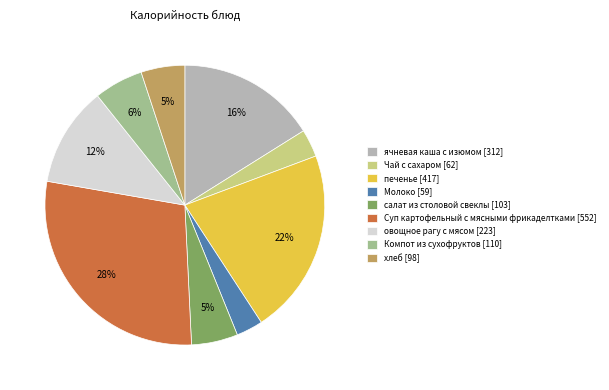

To the nearest percent, what is the difference between the largest and smallest slice percentages?

25%